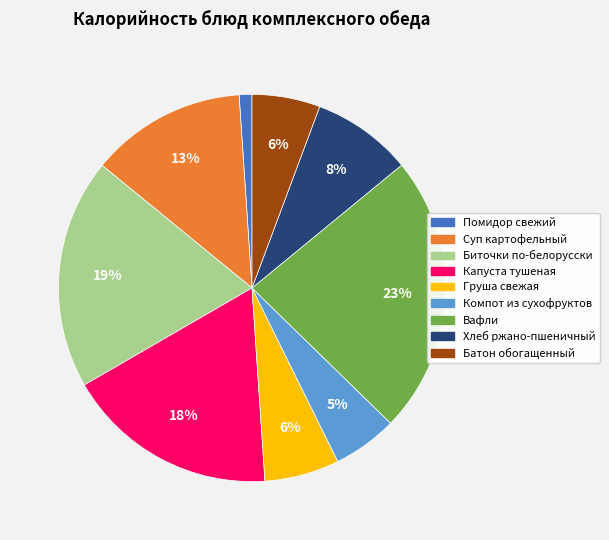

Is it true that Помидор свежий is 1% of the pie?

True